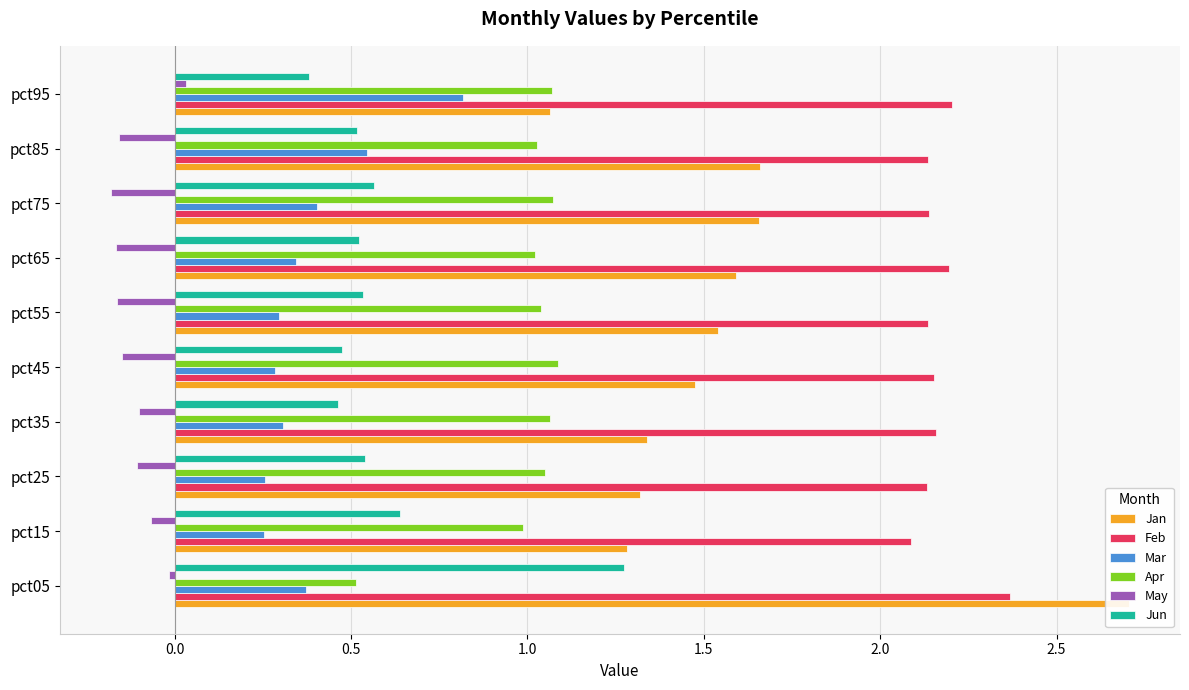

What is the difference between the maximum and minimum values in the May series?

0.2